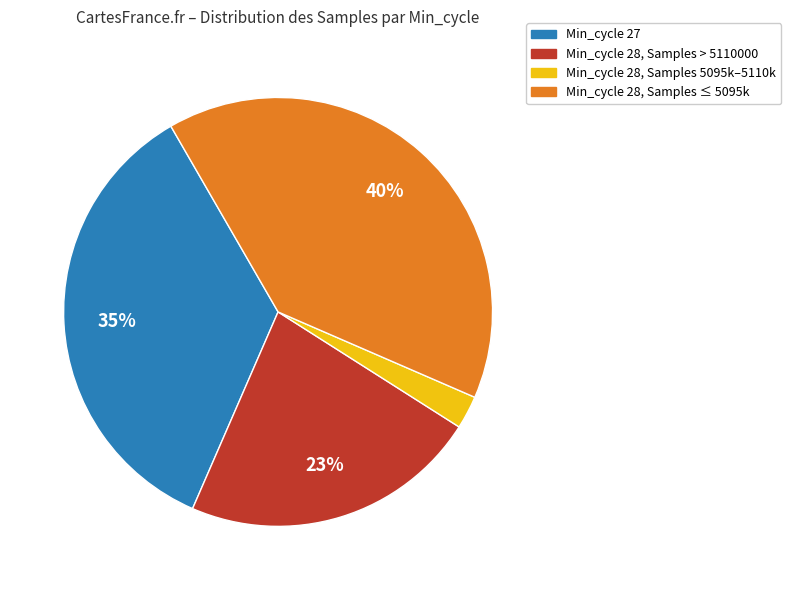

Is there any slice that represents more than half of the pie?

No